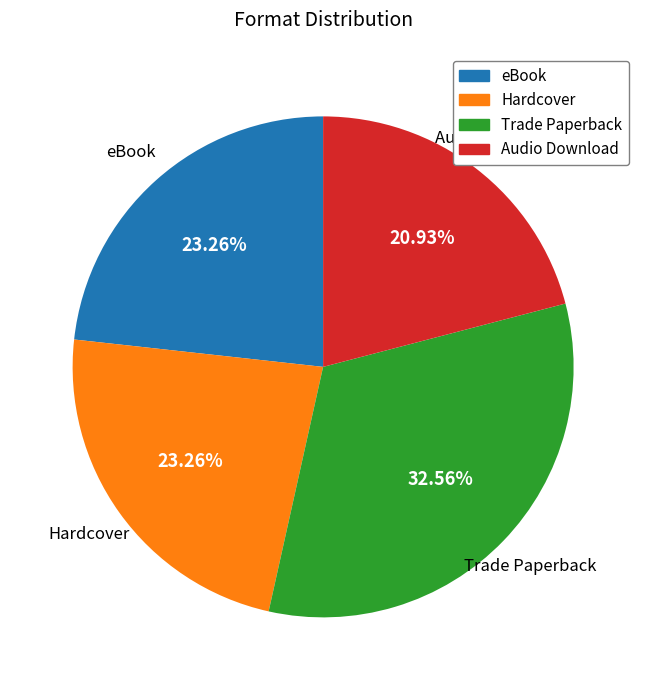

The Trade Paperback slice represents 33% of the pie. True or false?

True